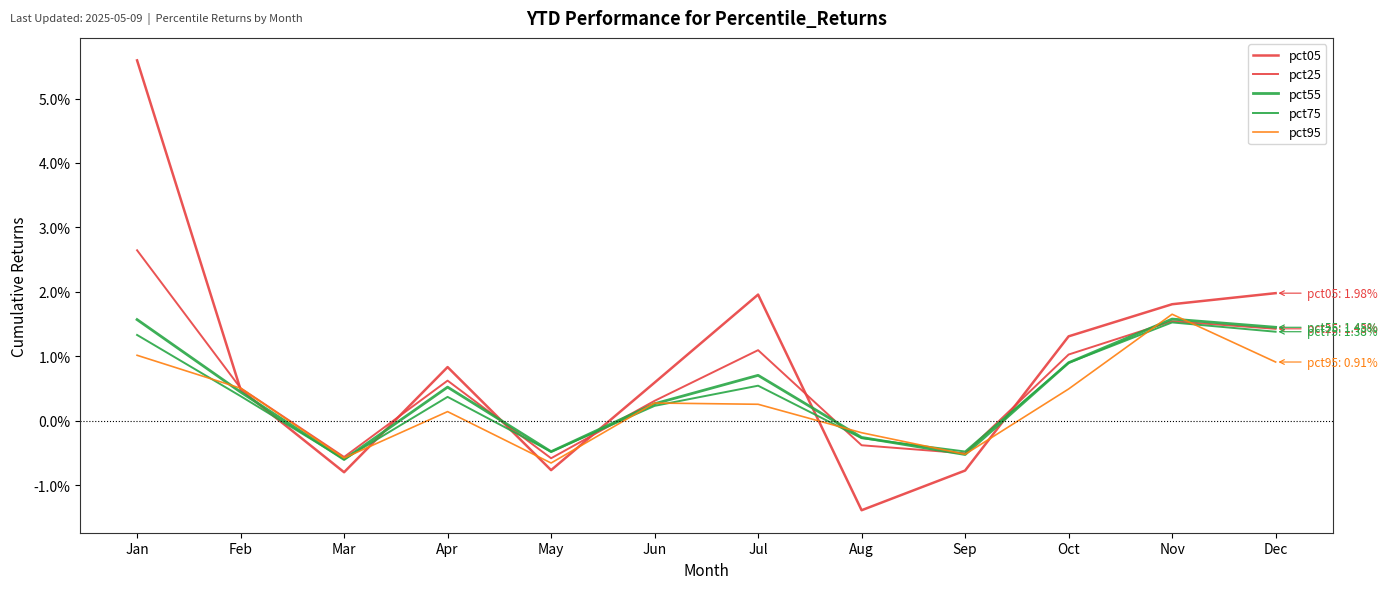

What is the value of the pct25 point at the 1st from the left?

2.6